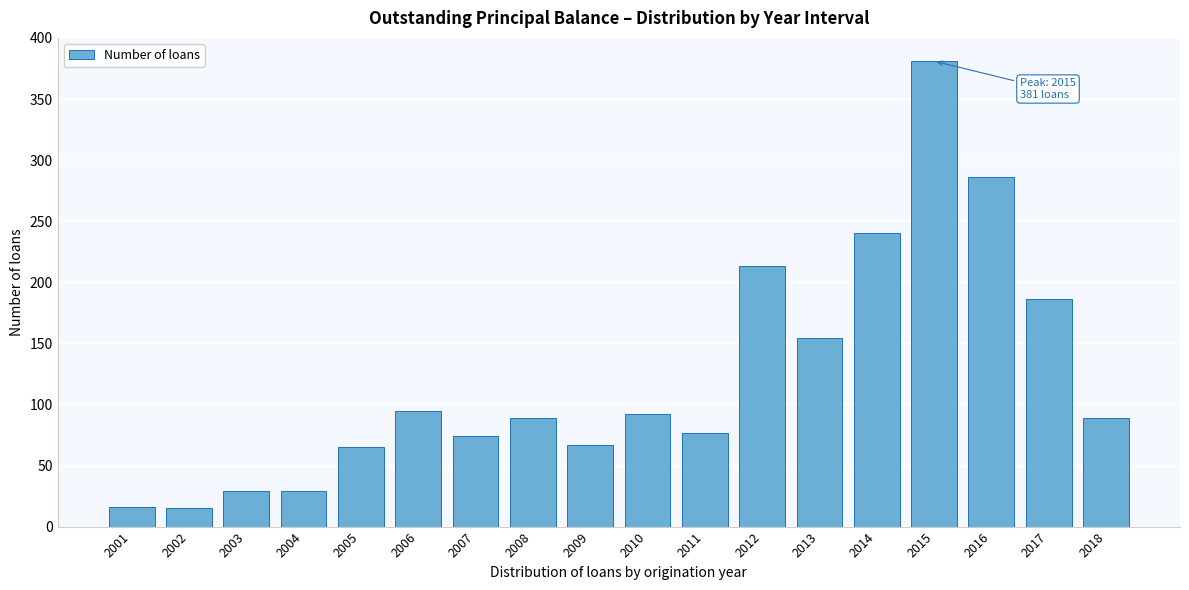

What is the difference between the maximum and minimum values?

366